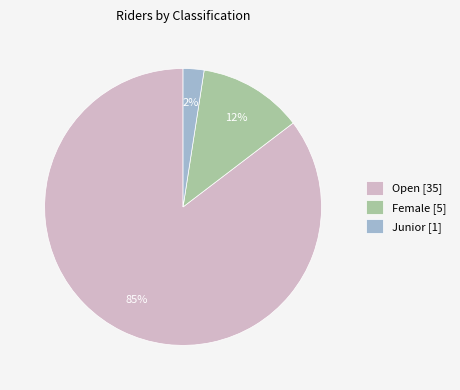

Is there any slice that represents more than half of the pie?

Yes